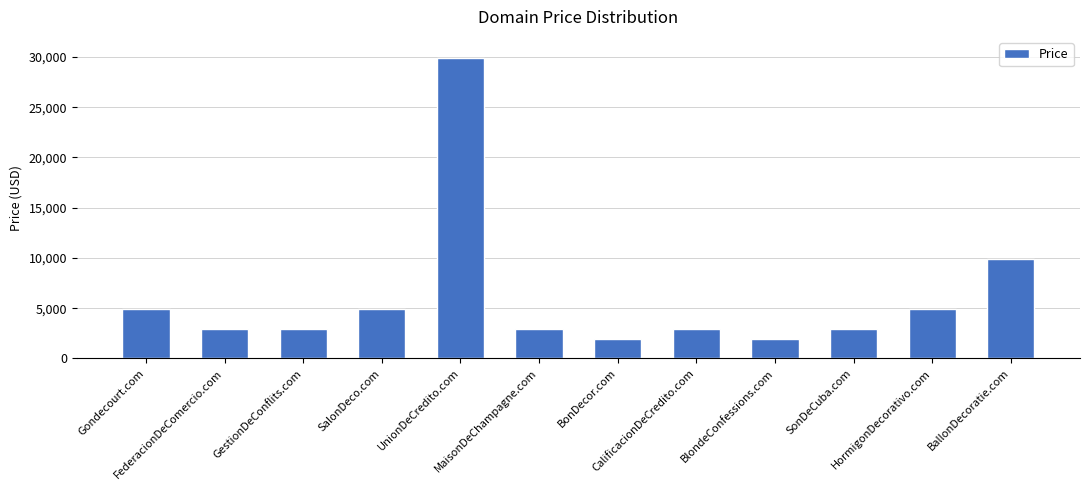

Reading left to right, what are all the values shown in this chart?

4888	2888	2888	4888	29888	2888	1888	2888	1888	2888	4888	9888